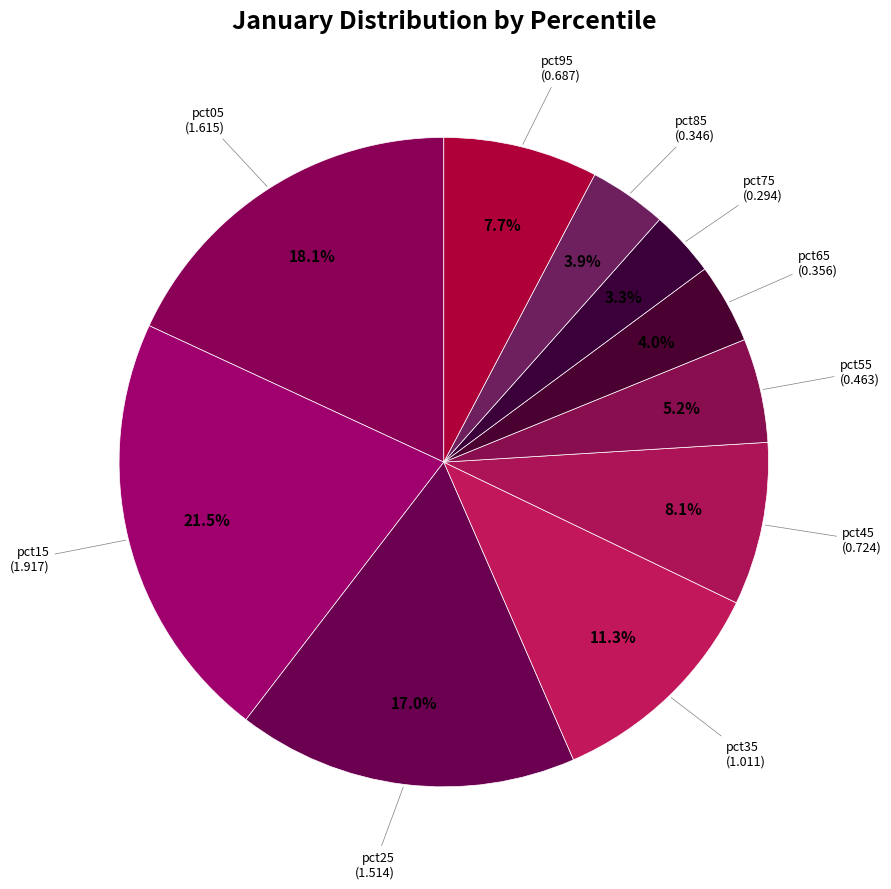

What is the smallest slice in the pie chart?

pct75